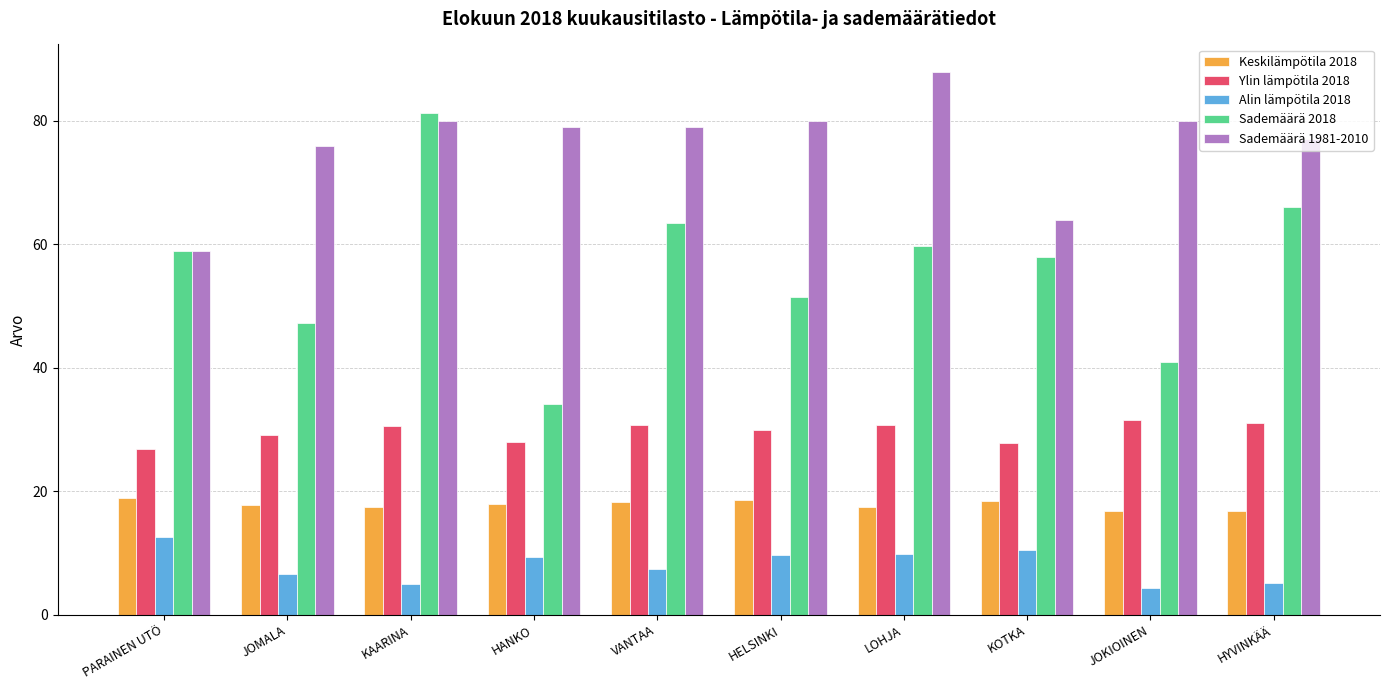

What is the sum of the Ylin lämpötila 2018 values at LOHJA and HYVINKÄÄ?

61.7